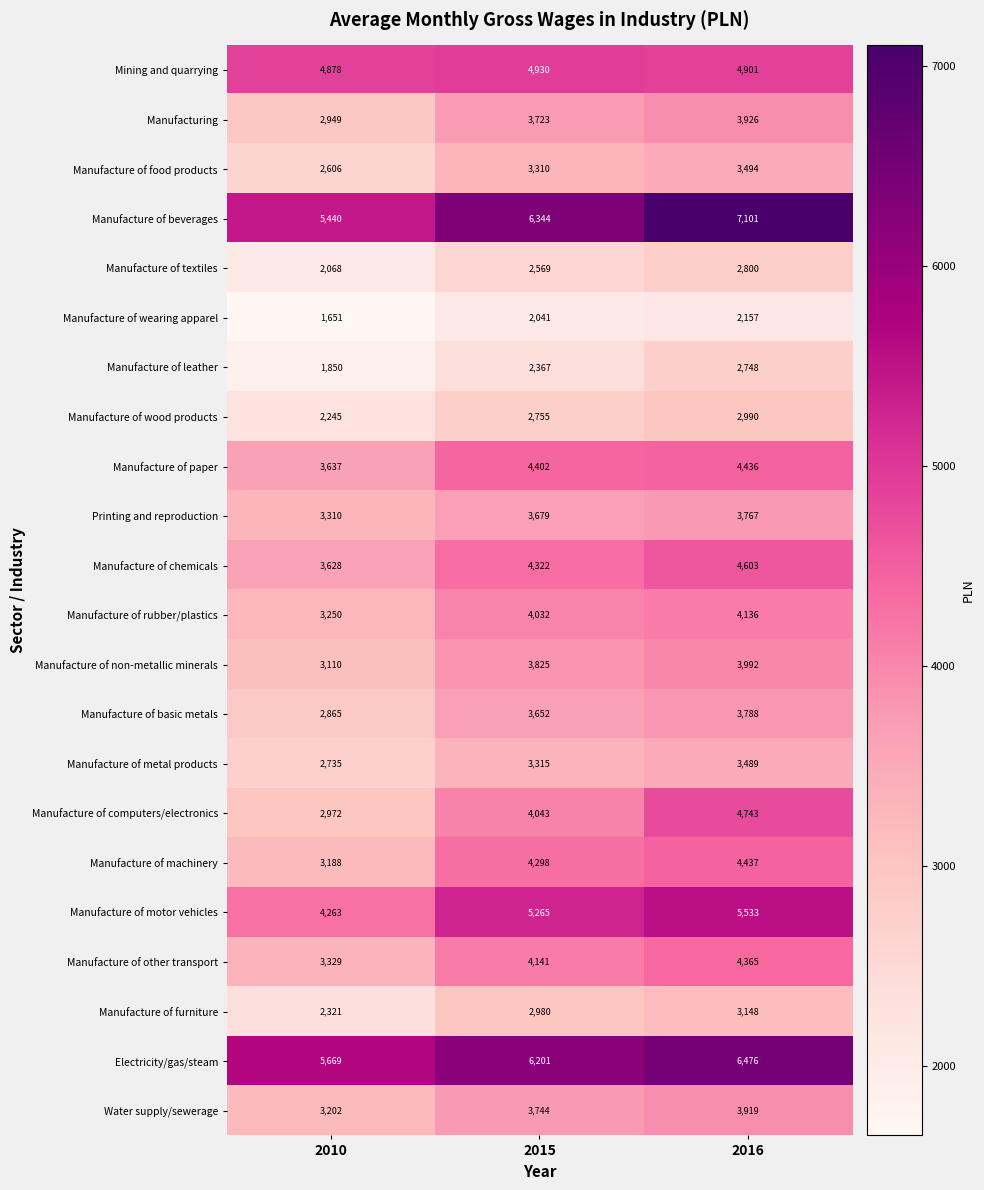

What is the total value across all series at 2010?

71166